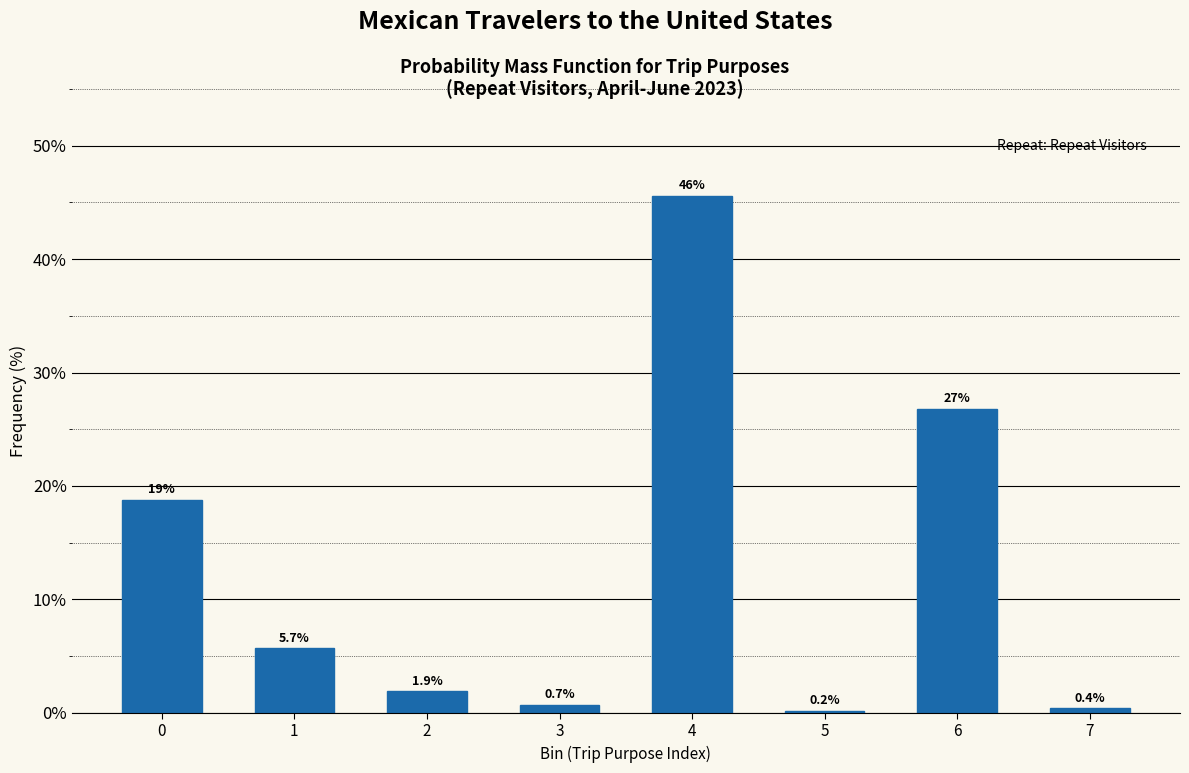

Reading left to right, what are all the values shown in this chart?

18.8	5.7	1.9	0.7	45.6	0.2	26.8	0.4